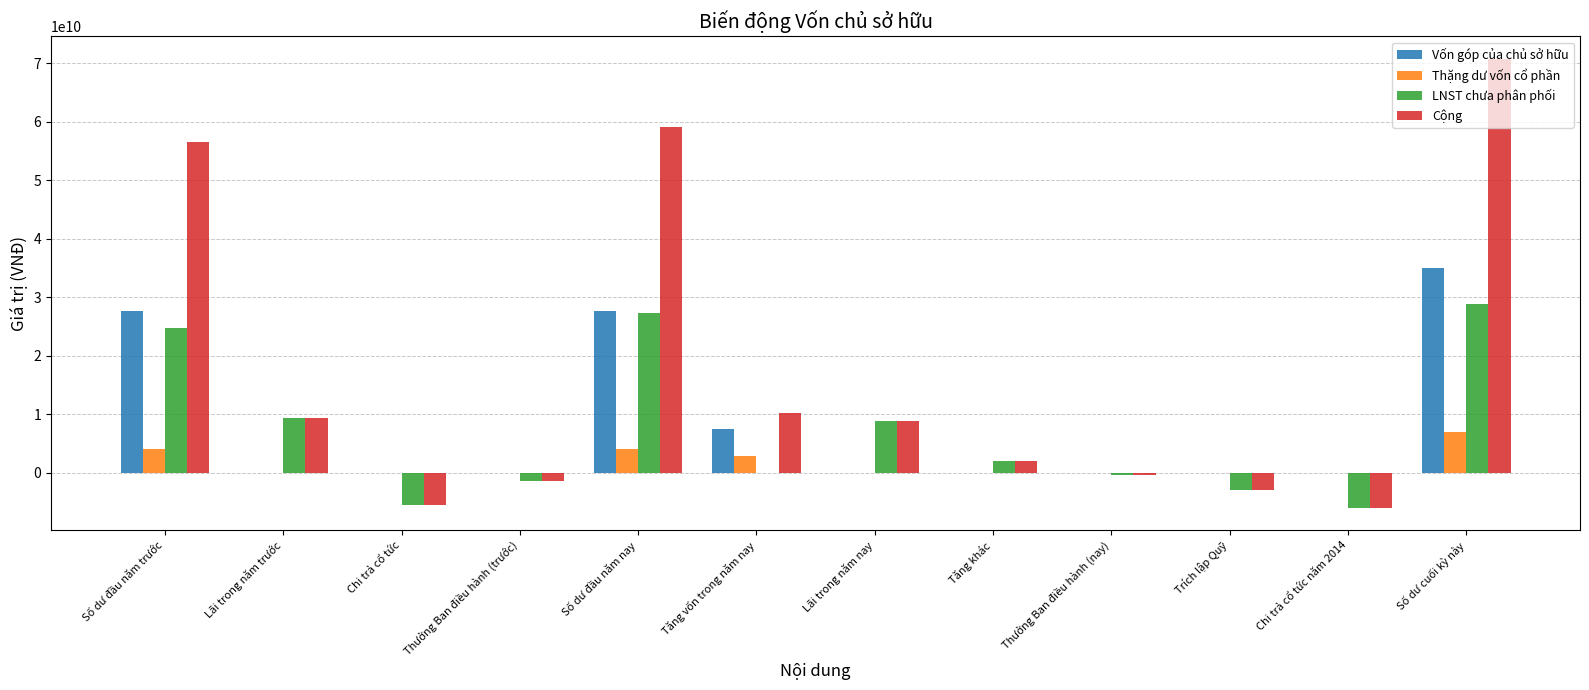

Which category has the highest value in the Cộng series?

Số dư cuối kỳ này